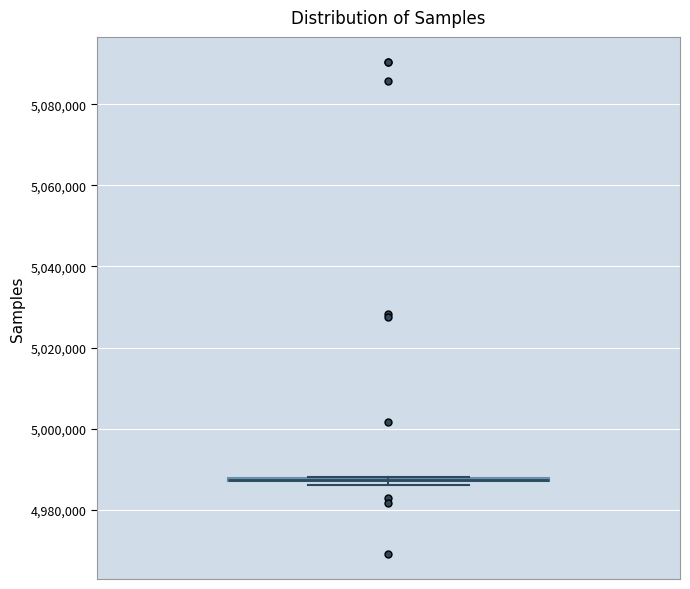

Where is the lower edge of the box on the y-axis? The values are not printed on the chart, so give them approximately, as read against the axis.

4986000